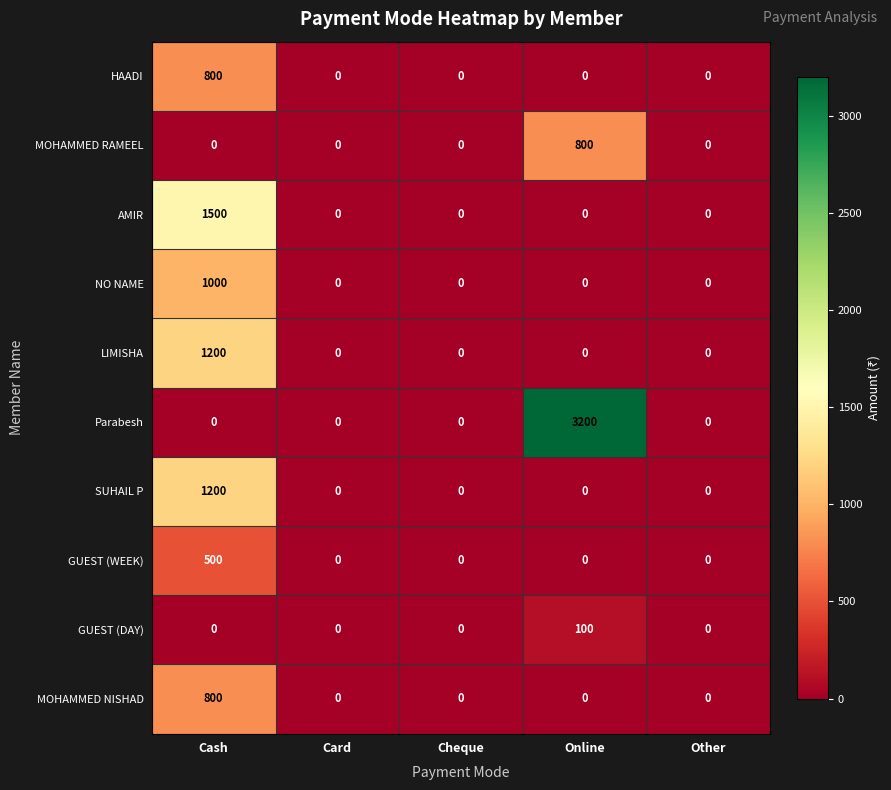

How many data points does each series have?

5